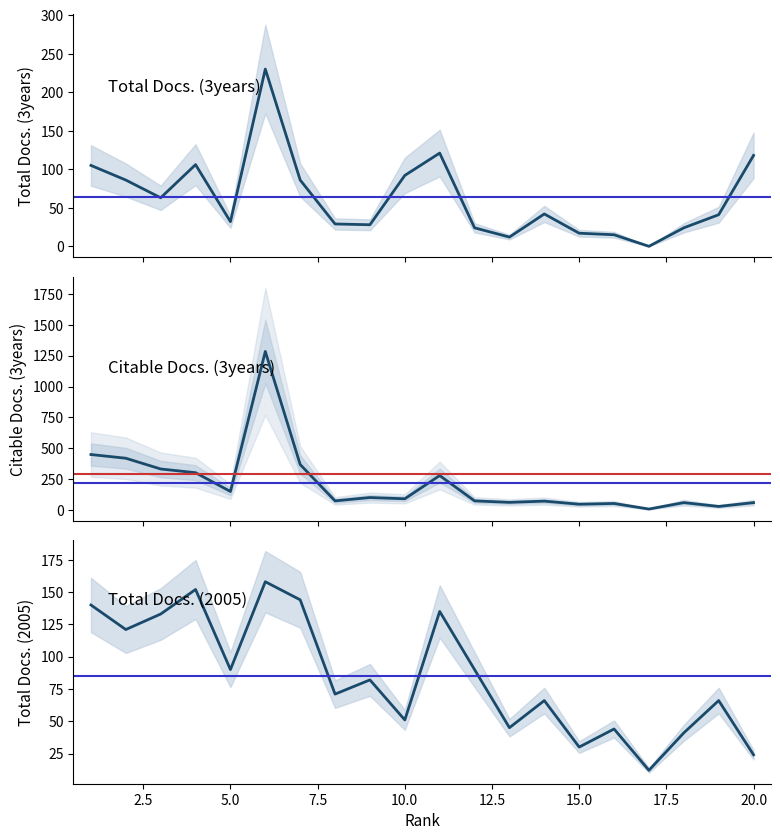

What is the average value of the Total Docs. (3years) series?

62